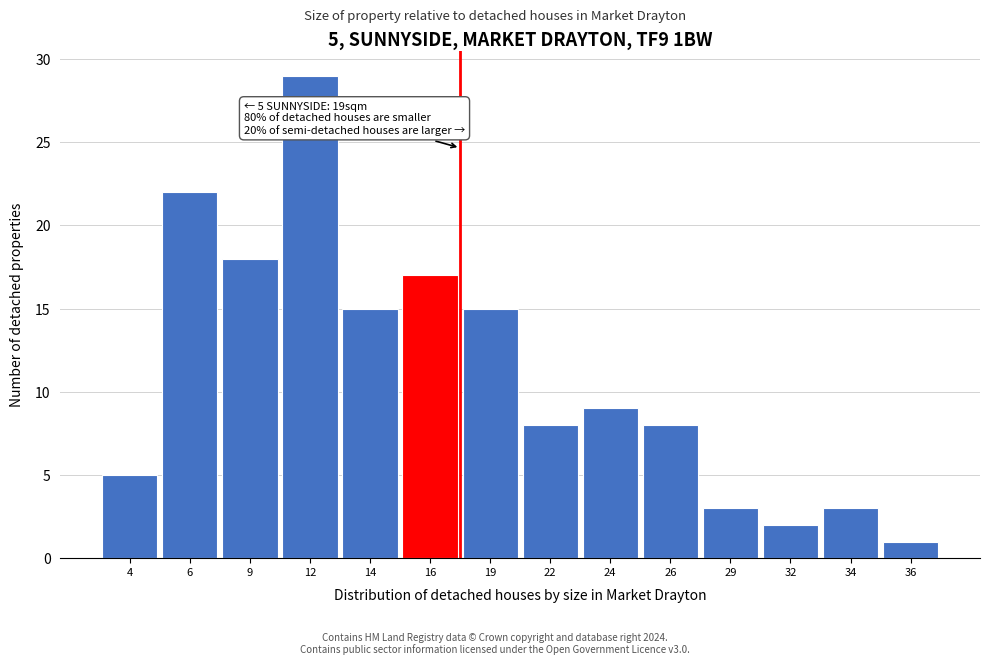

Reading right to left, extract all data points from this chart.

1	3	2	3	8	9	8	15	17	15	29	18	22	5